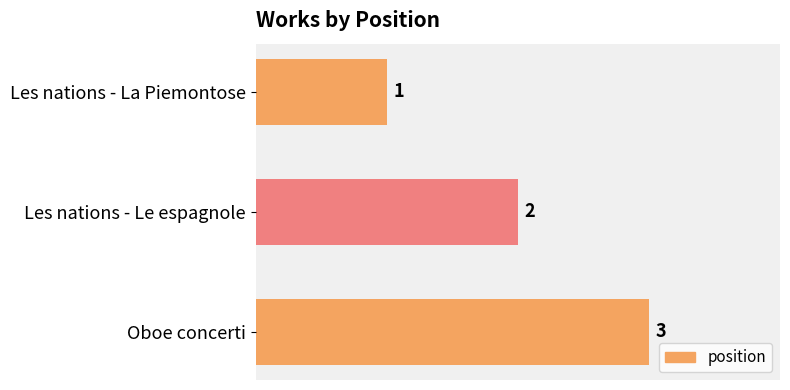

What is the sum of all values?

6